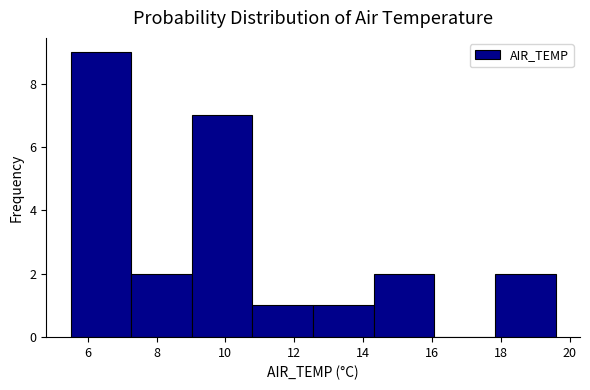

Reading left to right, list every bar in this chart as the range it spans on the x-axis followed by its height. Neither the bar edges nor the heights are printed on the chart, so give them approximately, as read against the axes.

5.6 to 7.2: 9
7.2 to 9.0: 2
9.0 to 10.8: 7
10.8 to 12.6: 1
12.6 to 14.4: 1
14.4 to 16.0: 2
16.0 to 17.8: 0
17.8 to 19.6: 2